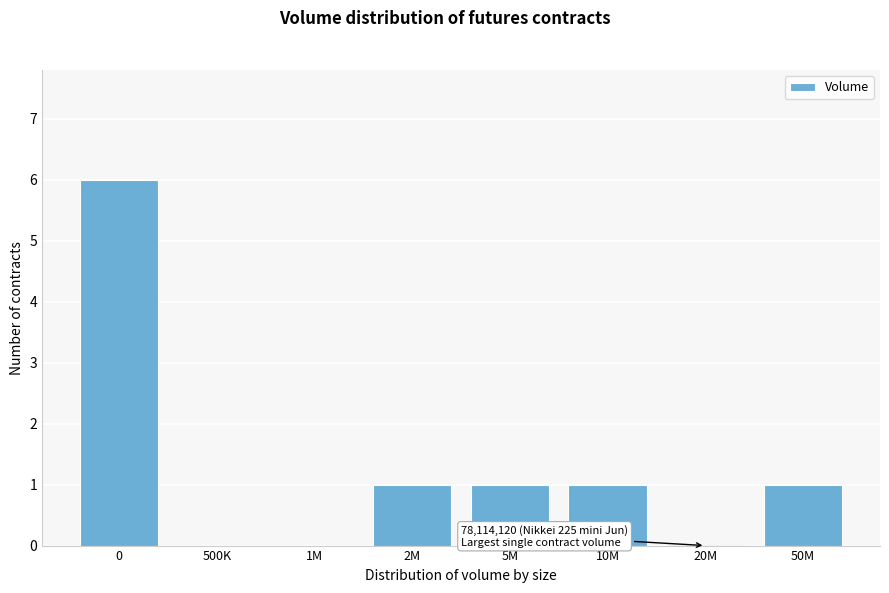

Reading left to right, what are all the values shown in this chart?

0=6	500K=0	1M=0	2M=1	5M=1	10M=1	20M=0	50M=1